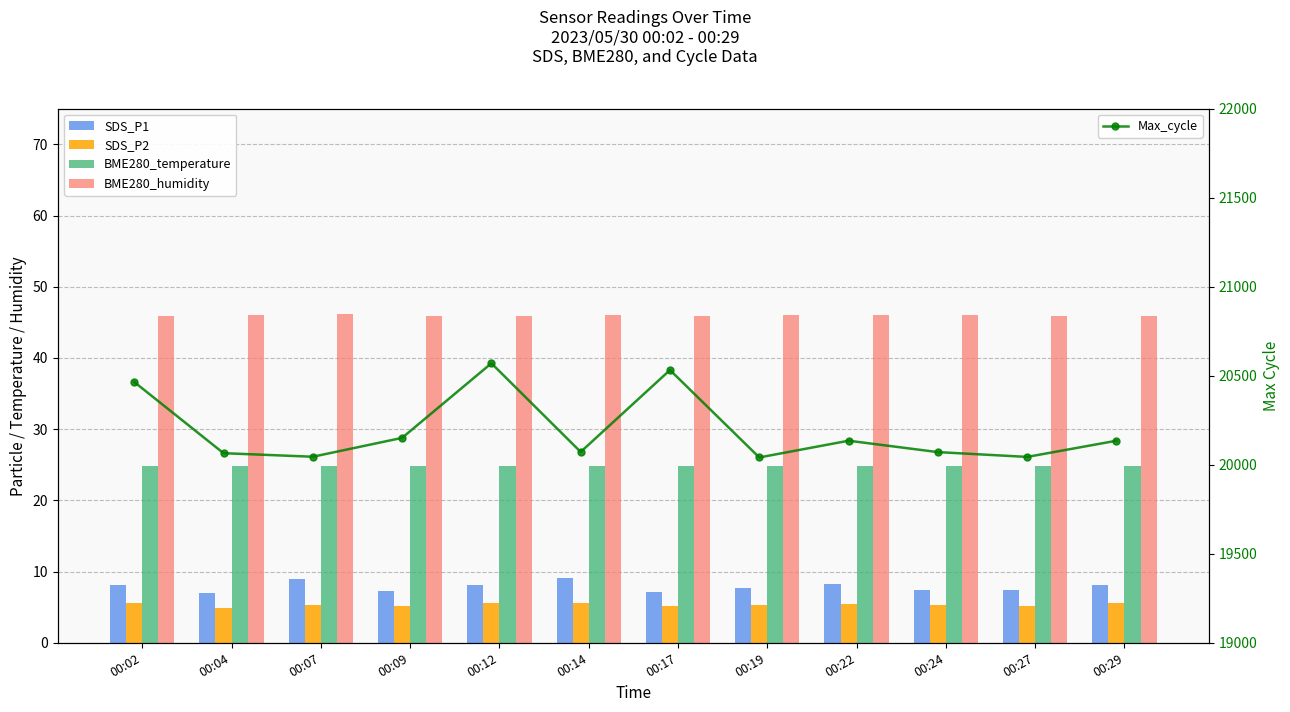

Which label corresponds to the smallest value in the chart?

00:04